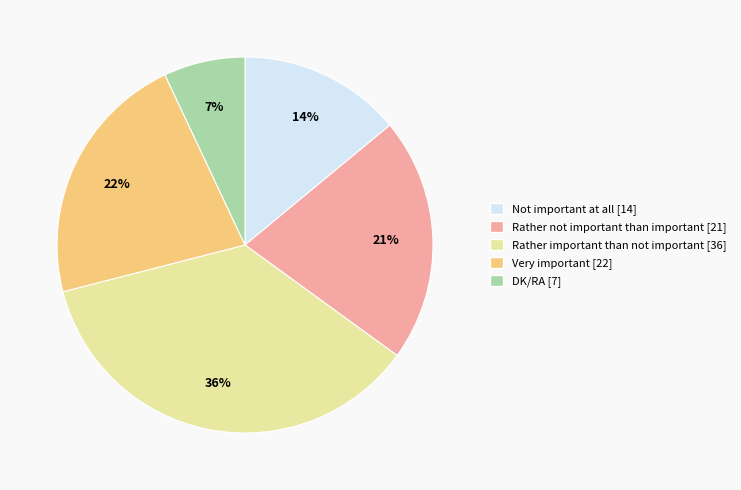

How many segments does this pie chart have?

5